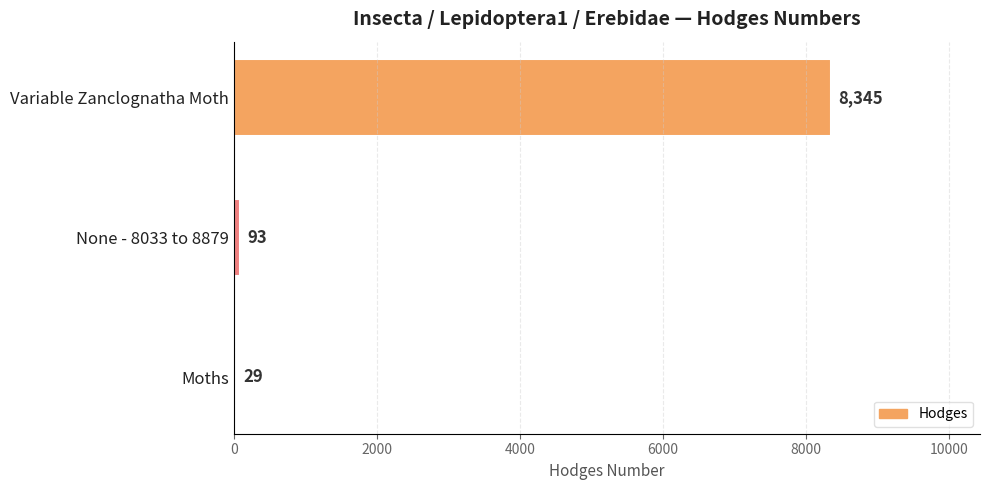

Are the bars grouped side by side (vs. stacked)?

No